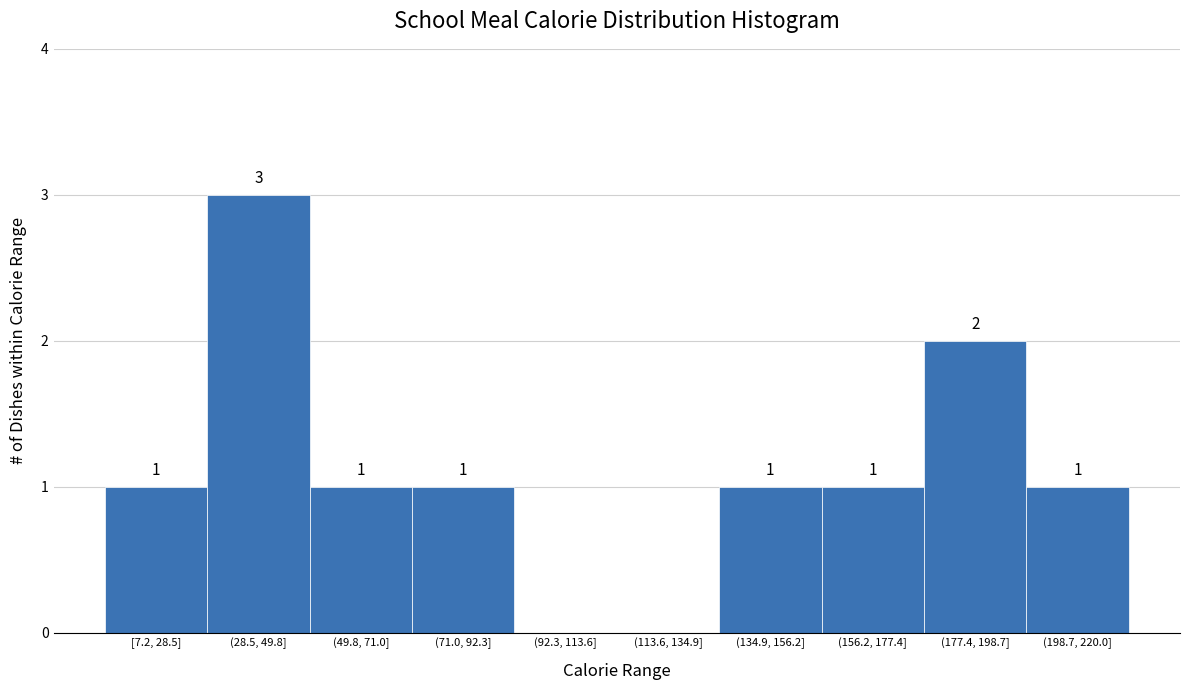

Reading left to right, transcribe all the data shown in this chart.

[7.2, 28.5]=1	(28.5, 49.8]=3	(49.8, 71.0]=1	(71.0, 92.3]=1	(92.3, 113.6]=0	(113.6, 134.9]=0	(134.9, 156.2]=1	(156.2, 177.4]=1	(177.4, 198.7]=2	(198.7, 220.0]=1